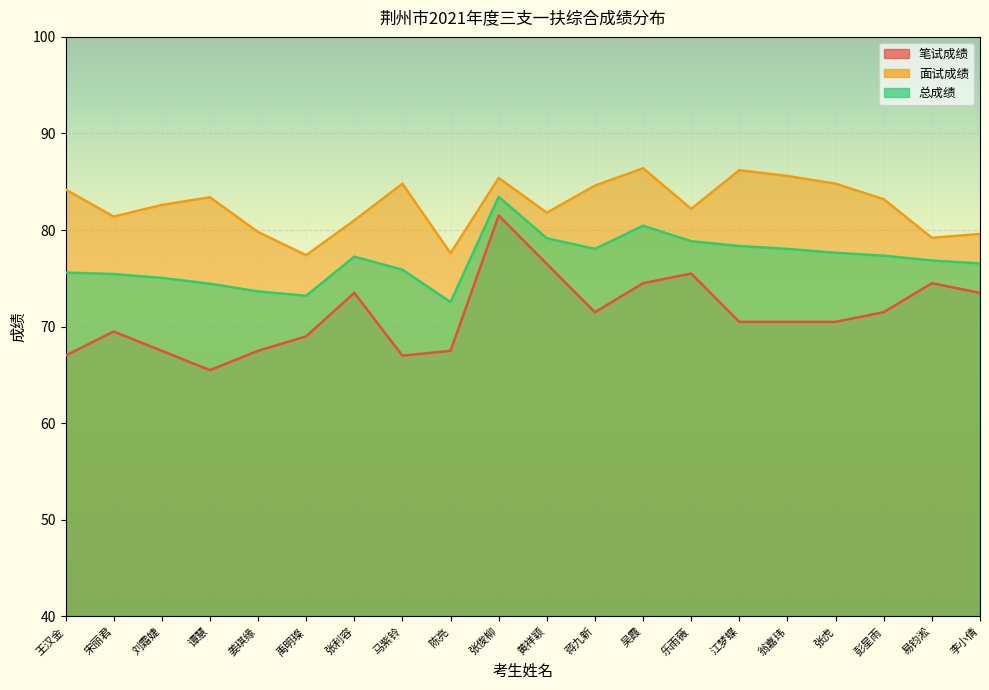

Reading right to left, what are all the values shown in this chart?

笔试成绩: 李小倩=73.5	易钧淞=74.5	彭星雨=71.5	张虎=70.5	翁嘉玮=70.5	江梦蝶=70.5	乐雨薇=75.5	吴霞=74.5	蒋九新=71.5	黄祥颖=76.5	张俊柳=81.5	陈亮=67.5	马紫铃=67.0	张利容=73.5	禹明璨=69.0	姜琪缘=67.5	谭慧=65.5	刘霜婕=67.5	宋丽君=69.5	王汉金=67.0
面试成绩: 李小倩=79.6	易钧淞=79.2	彭星雨=83.2	张虎=84.8	翁嘉玮=85.6	江梦蝶=86.2	乐雨薇=82.2	吴霞=86.4	蒋九新=84.6	黄祥颖=81.8	张俊柳=85.4	陈亮=77.6	马紫铃=84.8	张利容=81.0	禹明璨=77.4	姜琪缘=79.8	谭慧=83.4	刘霜婕=82.6	宋丽君=81.4	王汉金=84.2
总成绩: 李小倩=76.5	易钧淞=76.8	彭星雨=77.3	张虎=77.7	翁嘉玮=78.0	江梦蝶=78.3	乐雨薇=78.8	吴霞=80.5	蒋九新=78.0	黄祥颖=79.2	张俊柳=83.5	陈亮=72.5	马紫铃=75.9	张利容=77.2	禹明璨=73.2	姜琪缘=73.7	谭慧=74.5	刘霜婕=75.0	宋丽君=75.5	王汉金=75.6